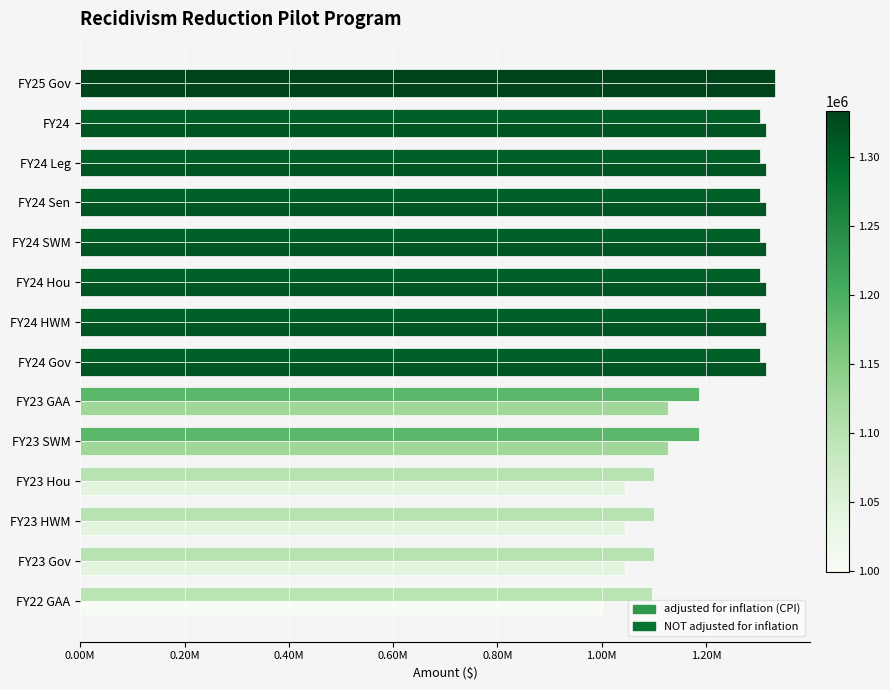

How many data points in NOT adjusted for inflation are less than 1315039?

6